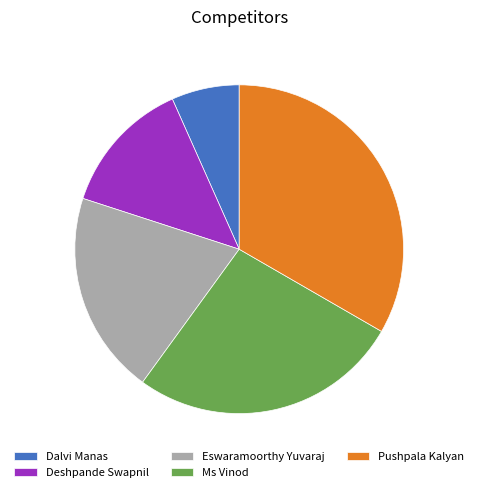

True or false: Pushpala Kalyan accounts for 33% of the total.

True